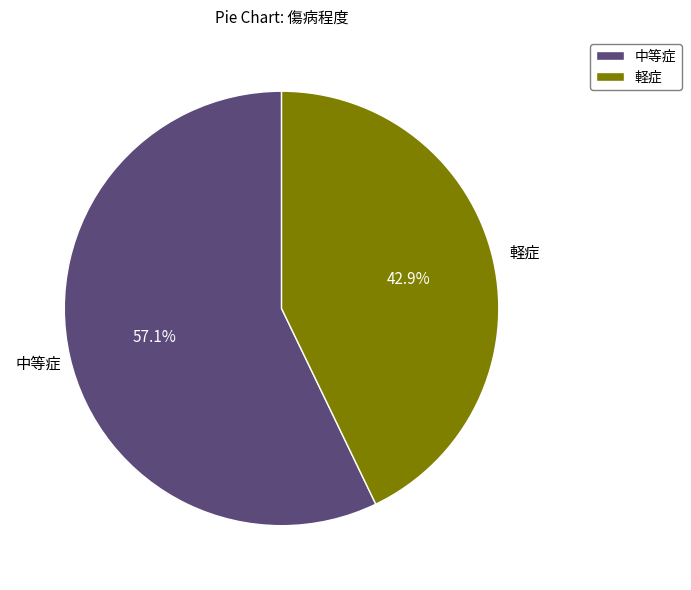

Rank the categories by value from highest to lowest.

中等症, 軽症